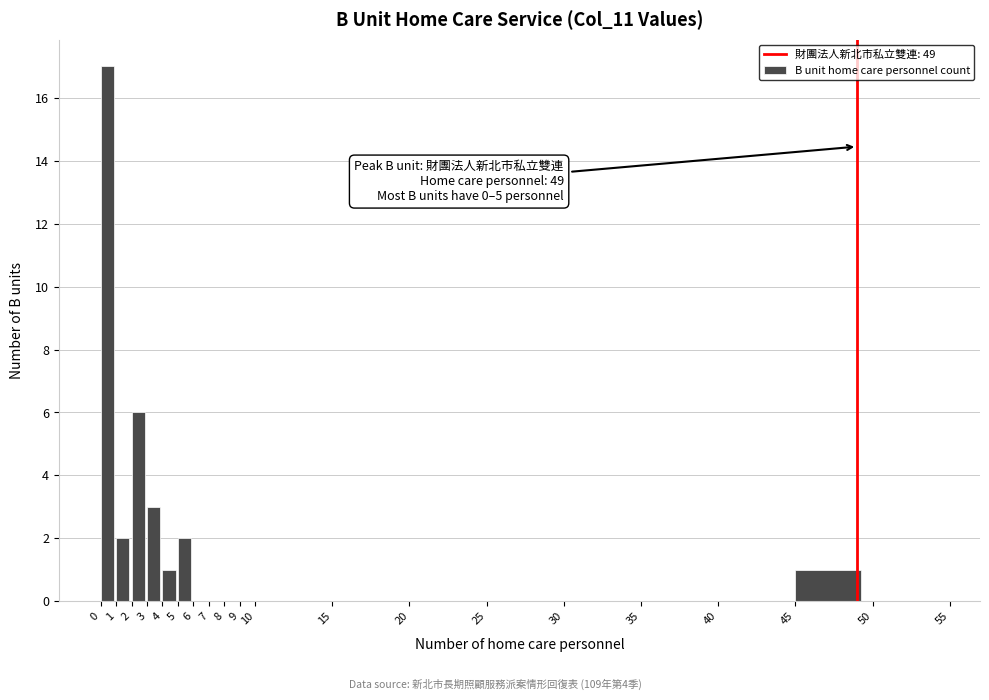

Which range on the x-axis has the tallest bar?

0 to 1